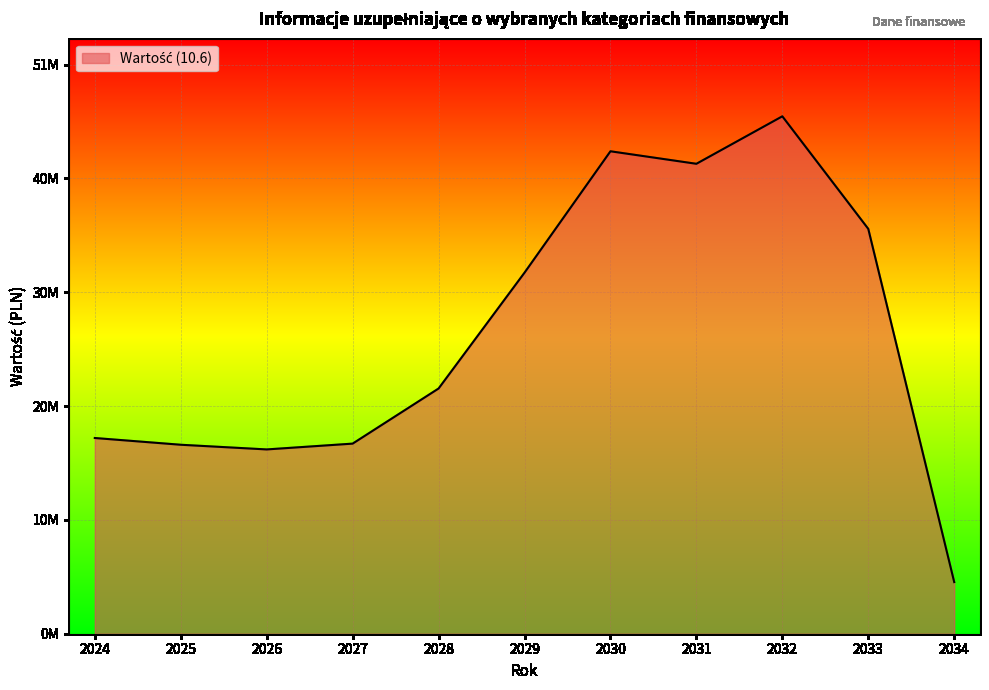

Does the chart have visible grid lines?

Yes